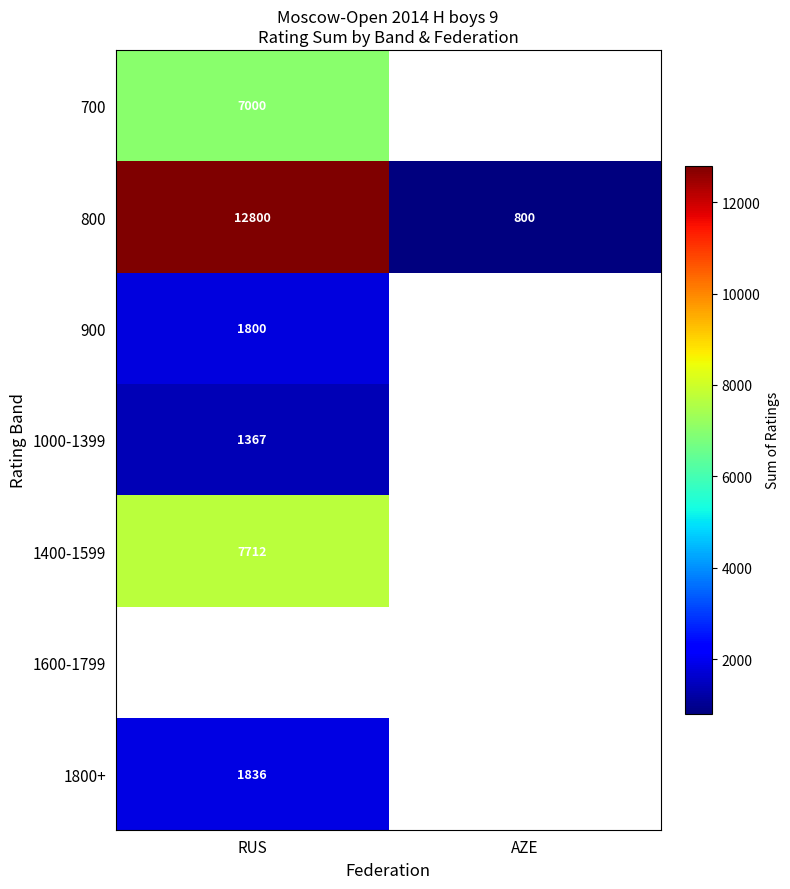

Is it true that 700 equals 3776 at RUS?

False